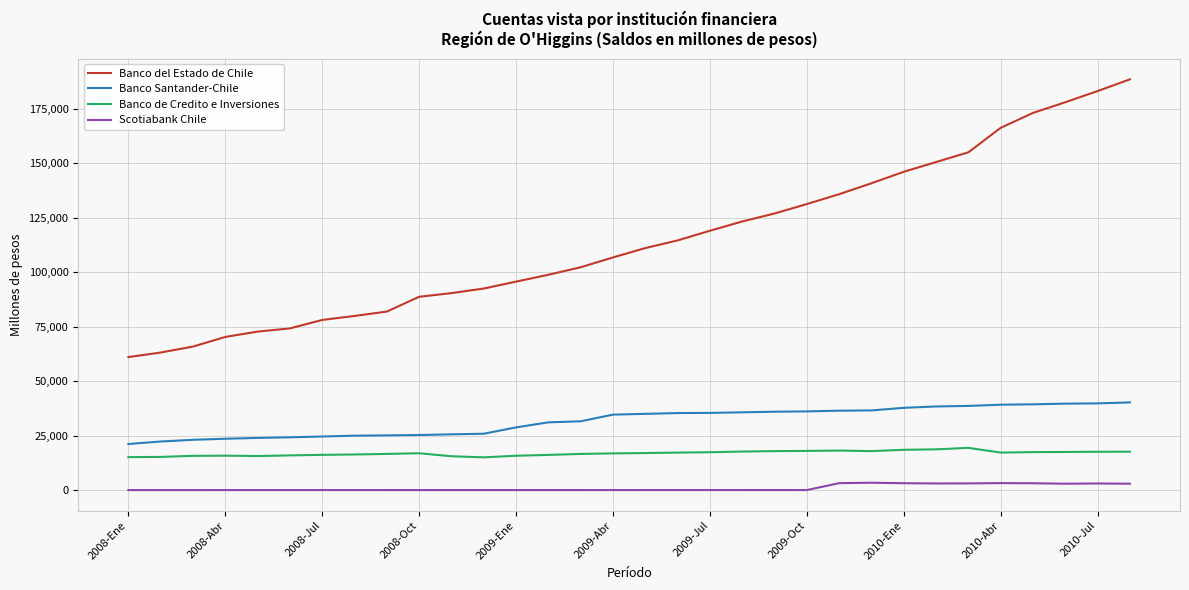

True or false: Scotiabank Chile and Banco de Credito e Inversiones cross at least once.

False